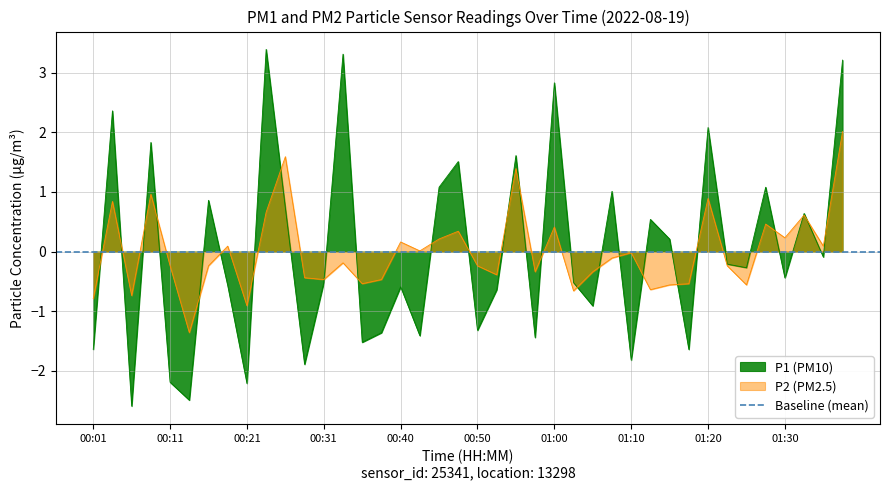

True or false: P2 (PM2.5) has a value of 0.9 at 01:20.

True